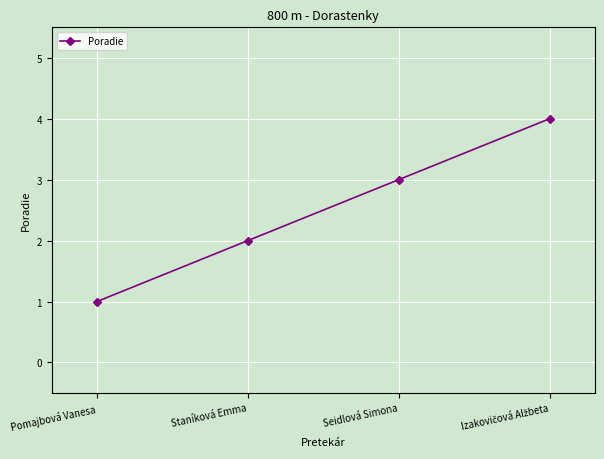

What is the label of the 4th point from the right?

Pomajbová Vanesa